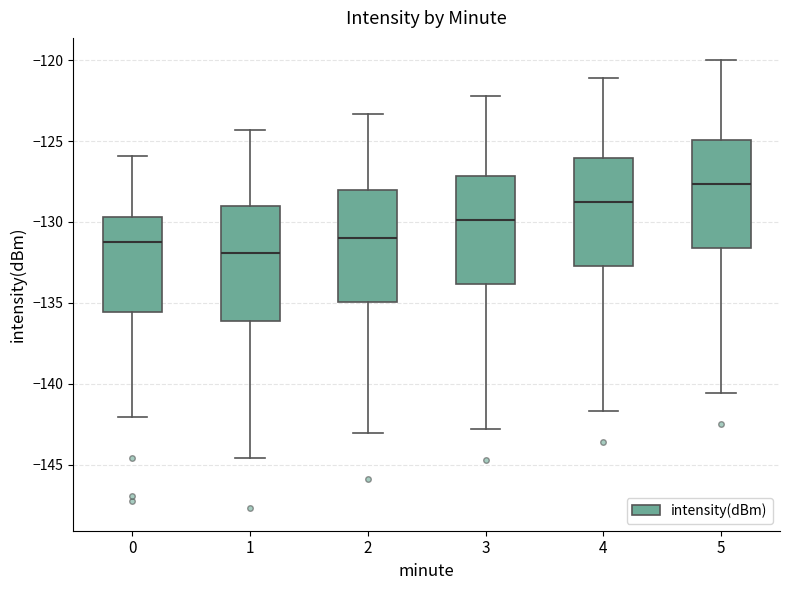

Where does the upper whisker of the box at x = 5 end on the y-axis? The values are not printed on the chart, so give them approximately, as read against the axis.

-120.0